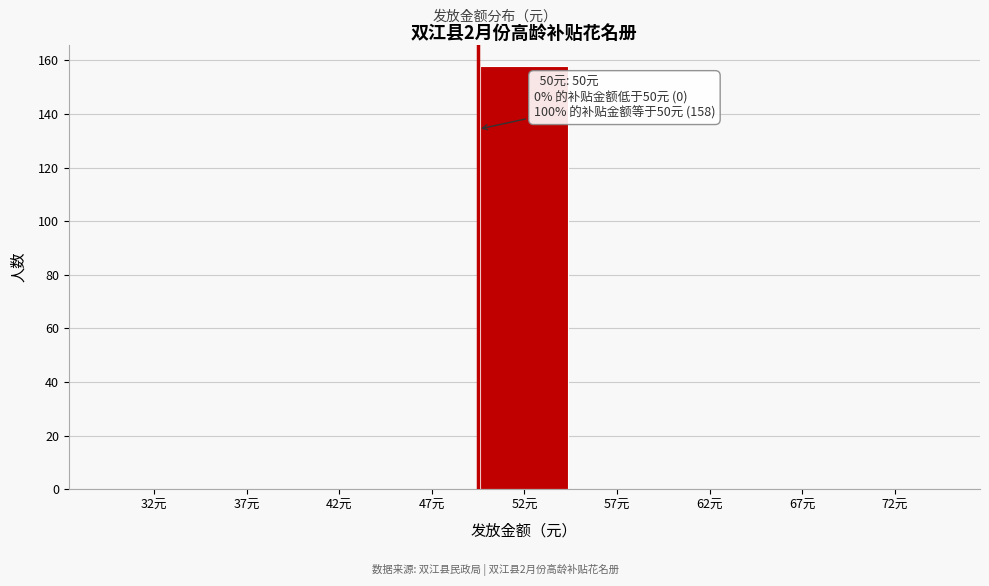

Reading left to right, list all the values displayed in this chart.

32元=0	37元=0	42元=0	47元=0	52元=158	57元=0	62元=0	67元=0	72元=0